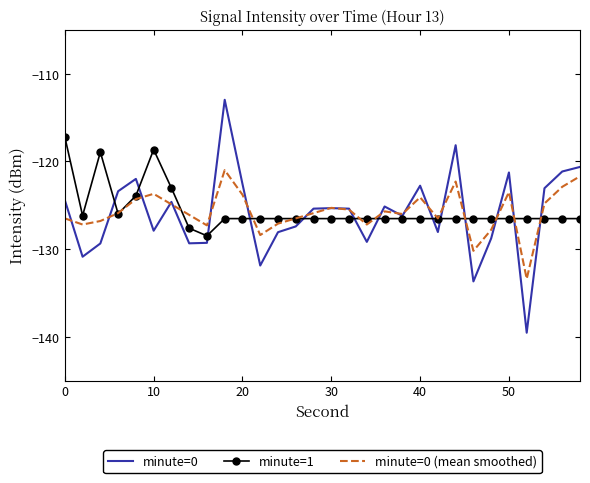

True or false: minute=1 has more than 0 interior local peaks.

True